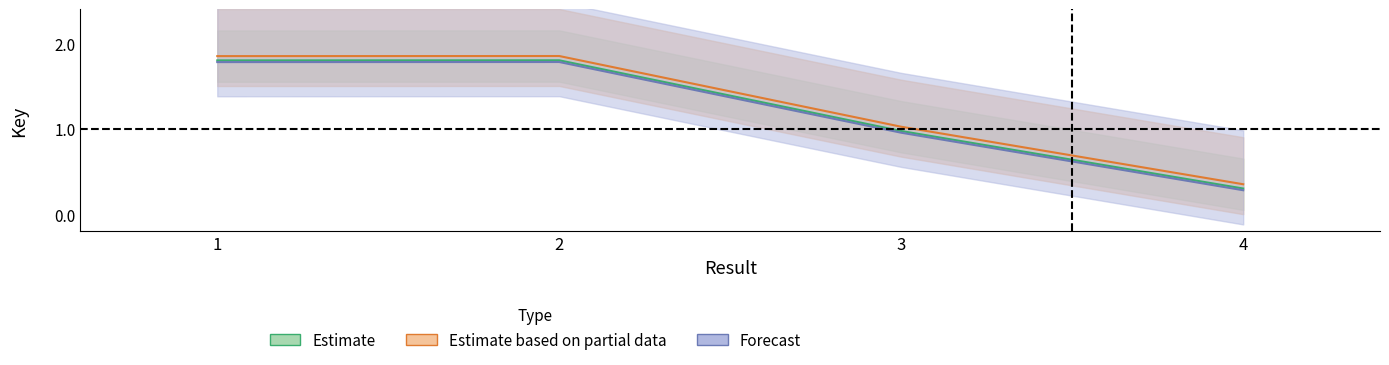

Reading right to left, list all the values displayed in this chart.

Estimate: 4=0.3	3=1.0	2=1.8	1=1.8
Estimate based on partial data: 4=0.3	3=1.0	2=1.9	1=1.8
Forecast: 4=0.3	3=1.0	2=1.8	1=1.8